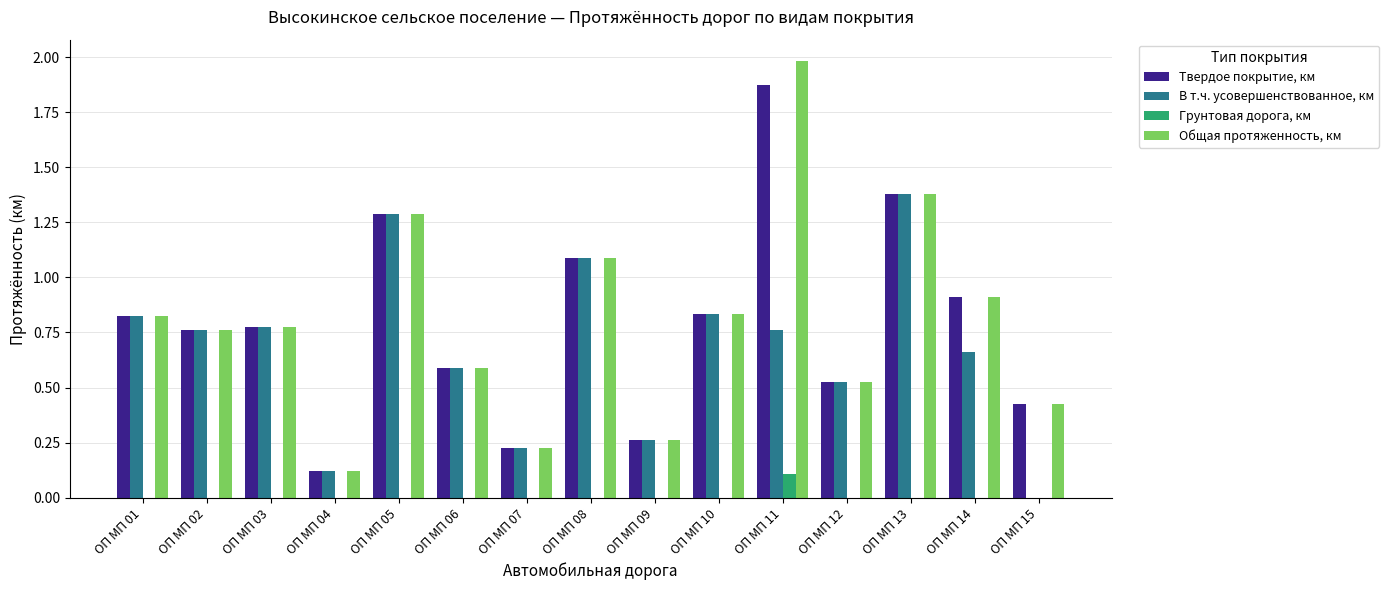

Between ОП МП 12 and ОП МП 15, which series saw the biggest shift?

В т.ч. усовершенствованное, км